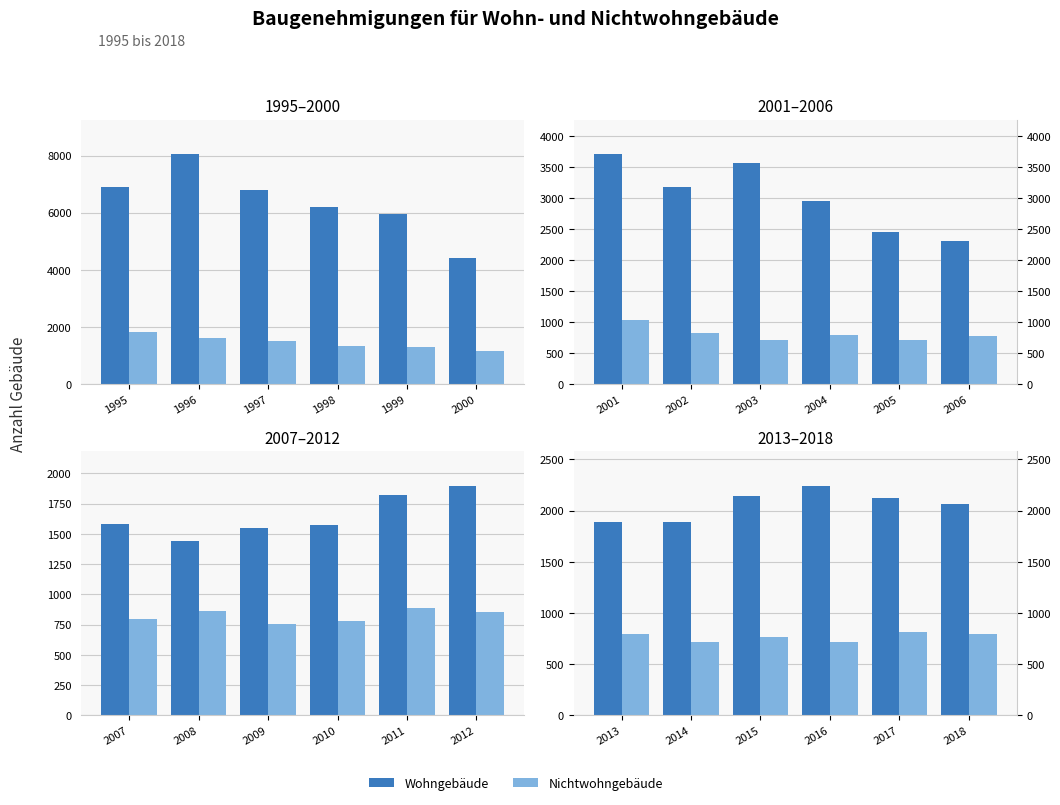

List the series in order of their peak value, highest first.

Wohngebäude, Nichtwohngebäude